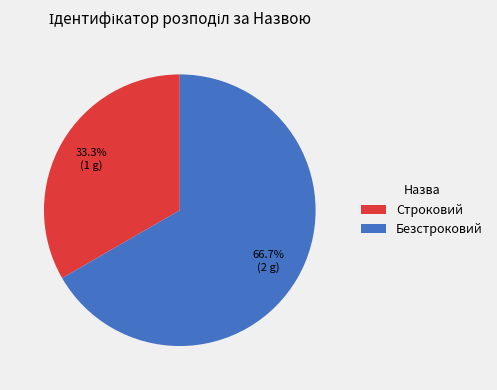

The Строковий slice represents 39% of the pie. True or false?

False